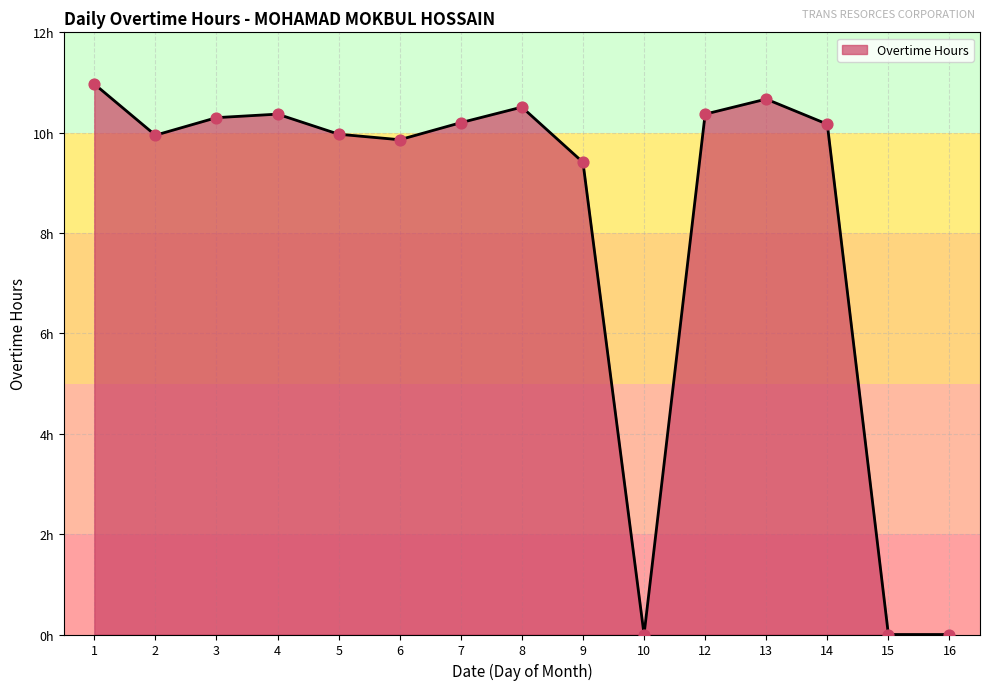

What is the ratio of the value at 6 to the value at 5?

1.0